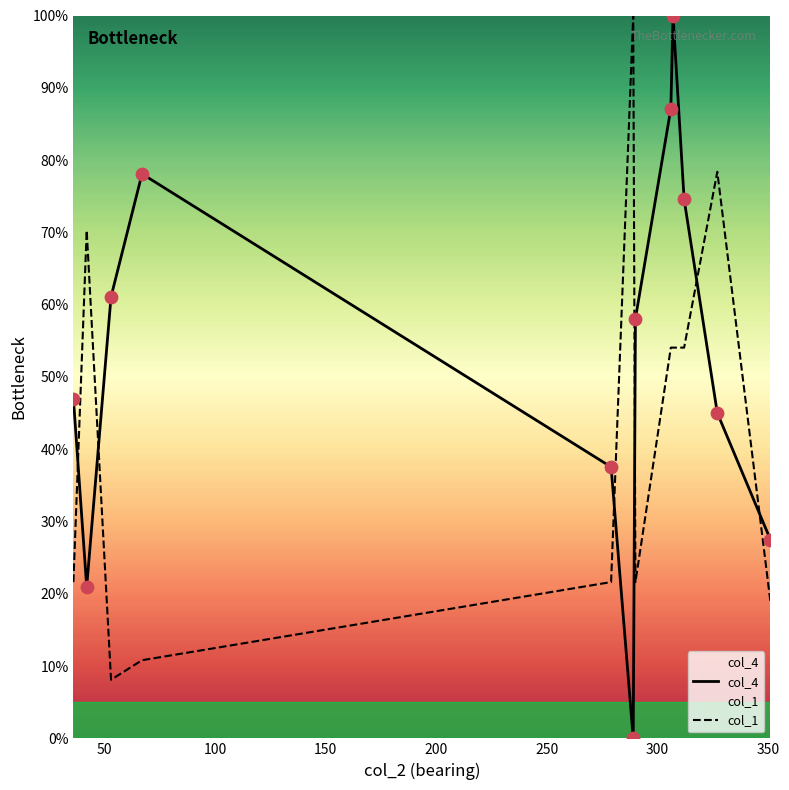

What is the greatest value displayed?

100.0